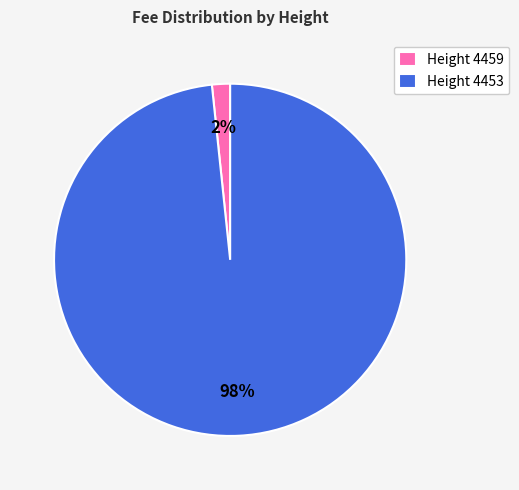

Rank the categories by value from lowest to highest.

Height 4459, Height 4453